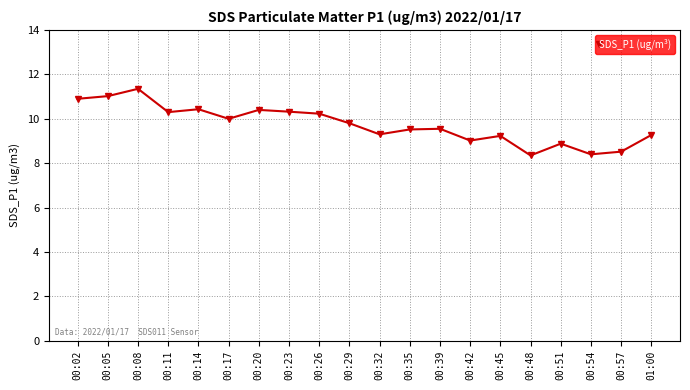

How many lines are shown in the chart?

1